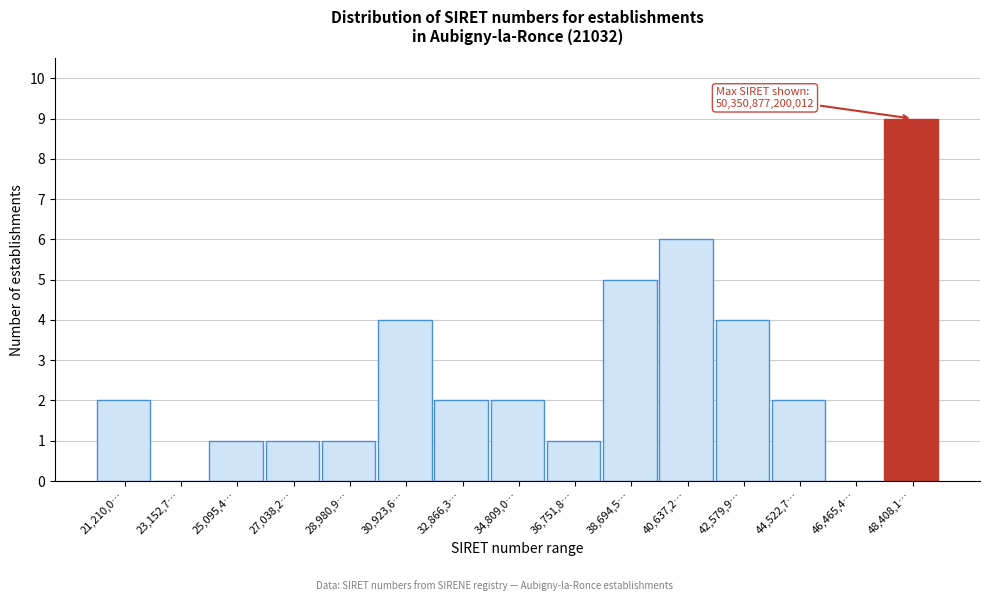

Reading left to right, transcribe all the data shown in this chart.

21,210,0…=2	23,152,7…=0	25,095,4…=1	27,038,2…=1	28,980,9…=1	30,923,6…=4	32,866,3…=2	34,809,0…=2	36,751,8…=1	38,694,5…=5	40,637,2…=6	42,579,9…=4	44,522,7…=2	46,465,4…=0	48,408,1…=9